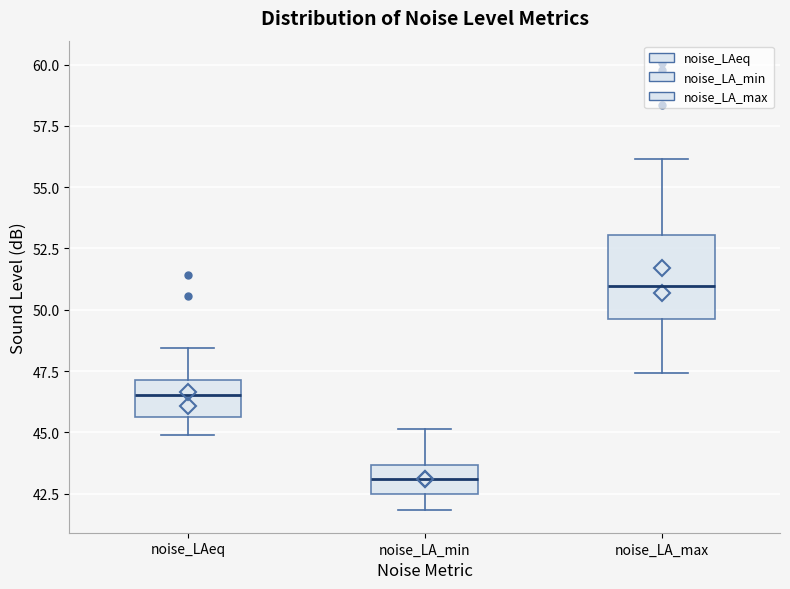

Which box is the tallest, from its lower edge to its upper edge?

noise_LA_max